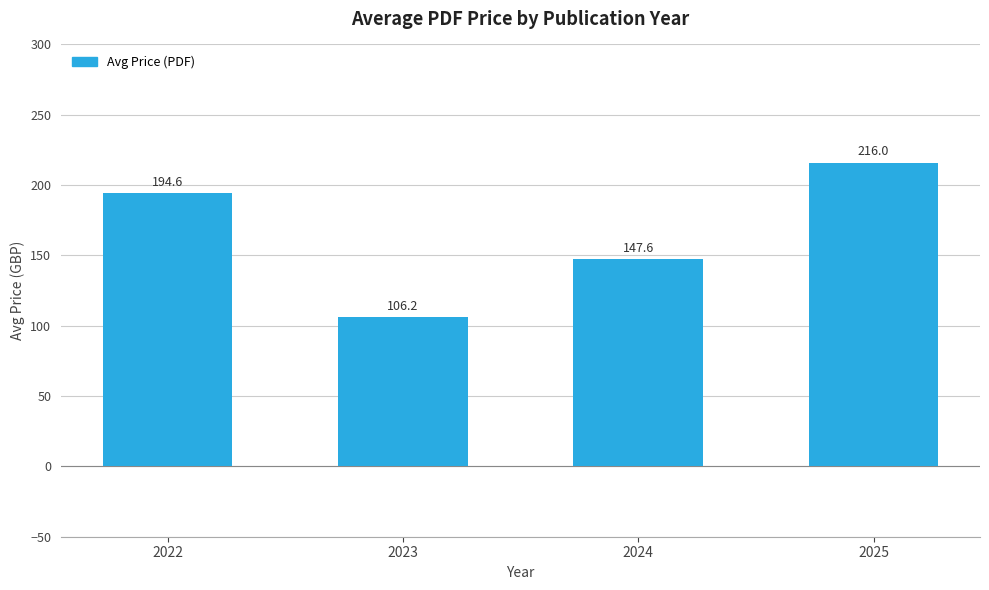

List the labels in order of value, smallest first.

2023, 2024, 2022, 2025